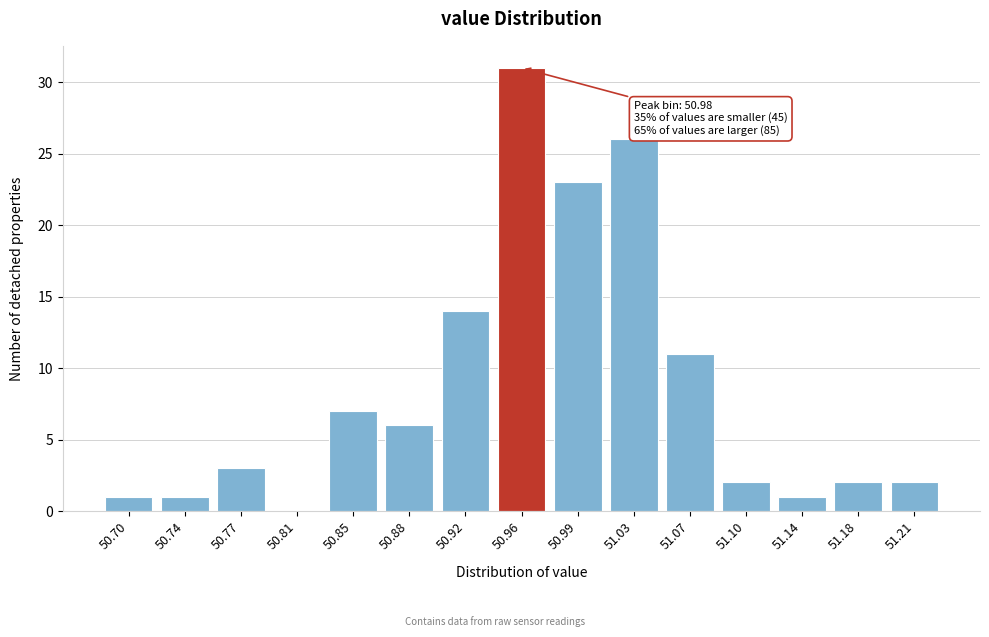

Reading left to right, list all the values displayed in this chart.

50.70=1	50.74=1	50.77=3	50.81=0	50.85=7	50.88=6	50.92=14	50.96=31	50.99=23	51.03=26	51.07=11	51.10=2	51.14=1	51.18=2	51.21=2